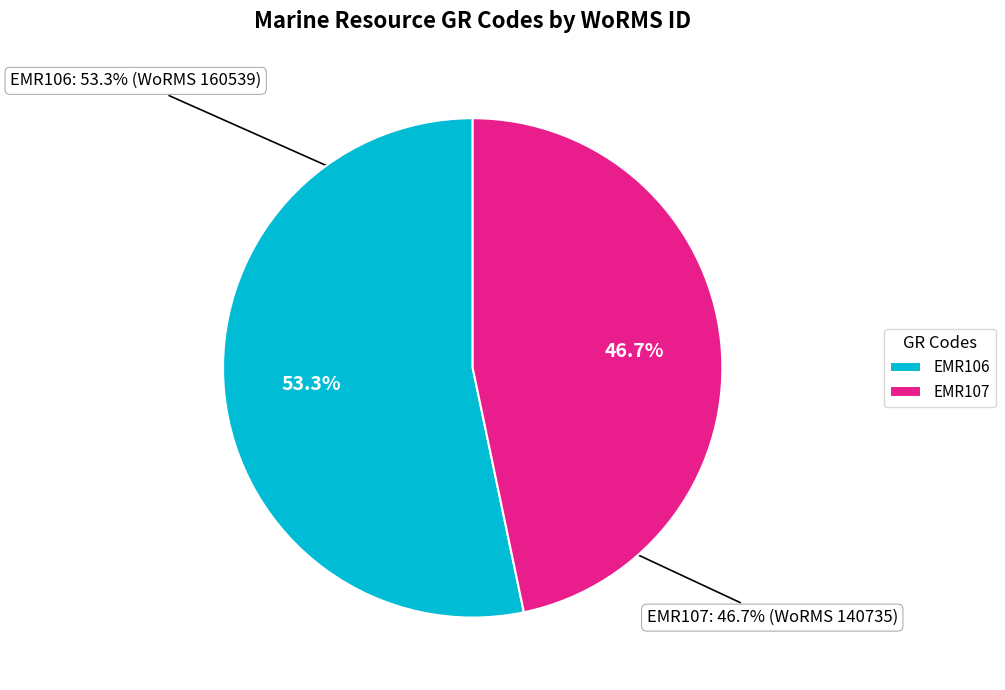

Rank the categories by value from highest to lowest.

EMR106, EMR107